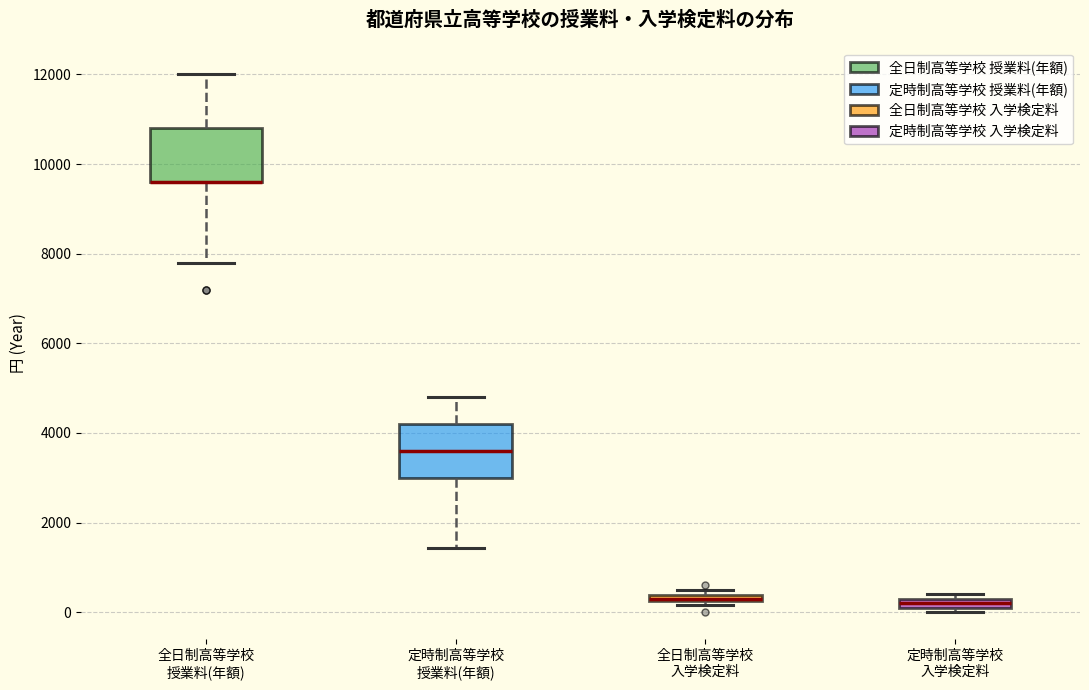

Where is the upper edge of the box for 全日制高等学校 入学検定料 on the y-axis? The values are not printed on the chart, so give them approximately, as read against the axis.

400